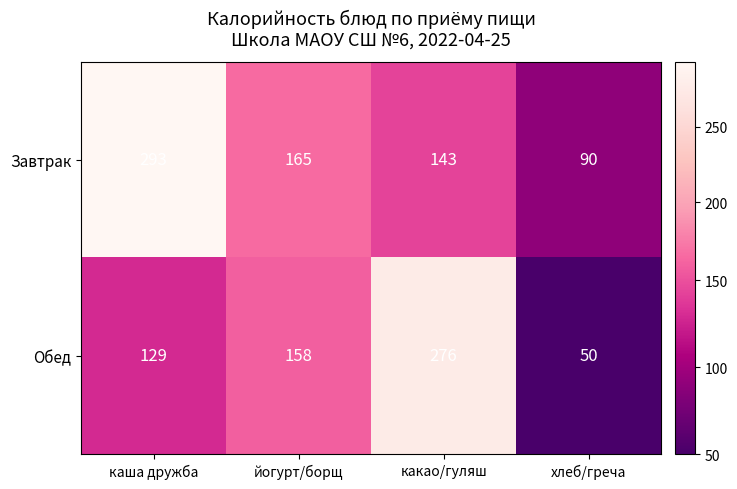

What is the maximum value shown in the chart?

293